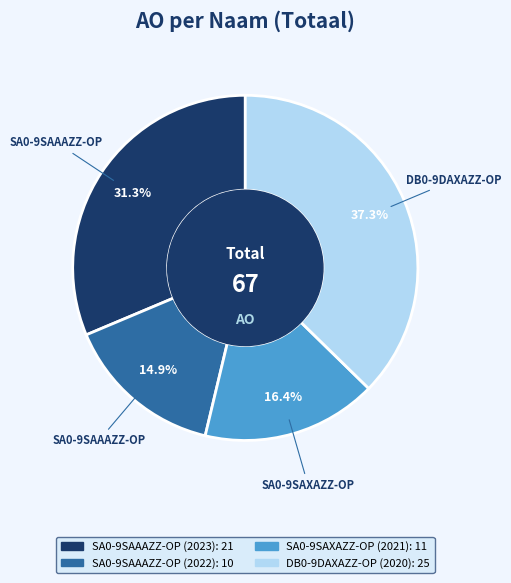

Does any single category account for the majority?

No